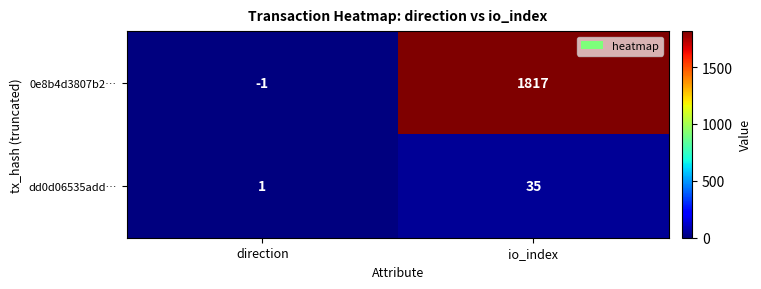

What is the sum of all 0e8b4d3807b2… values?

1816